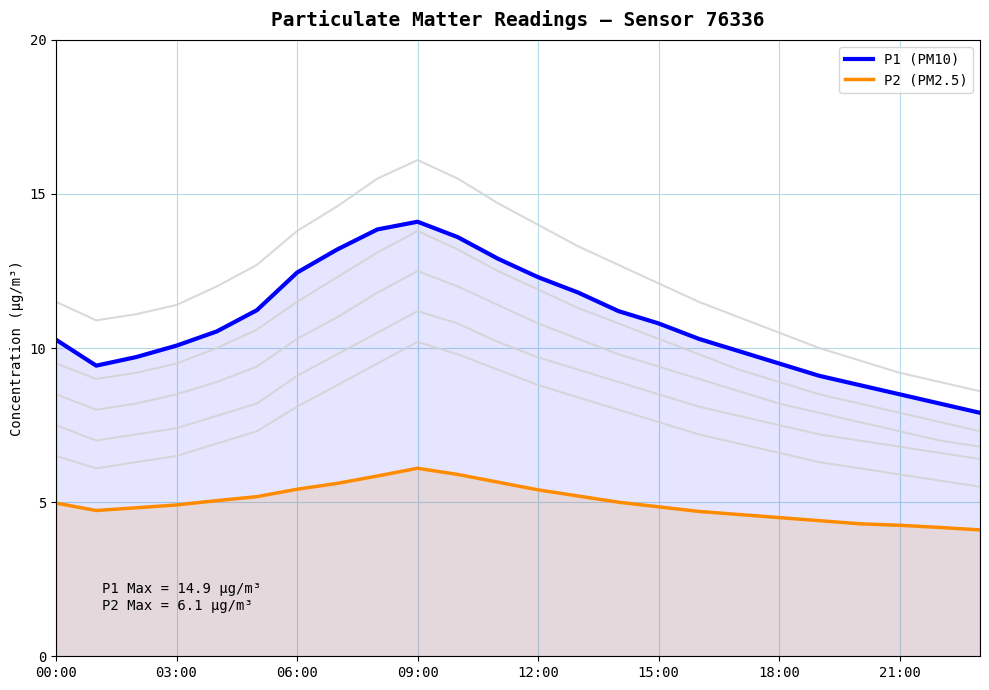

True or false: P1 (PM10) and P2 (PM2.5) cross at least once.

False